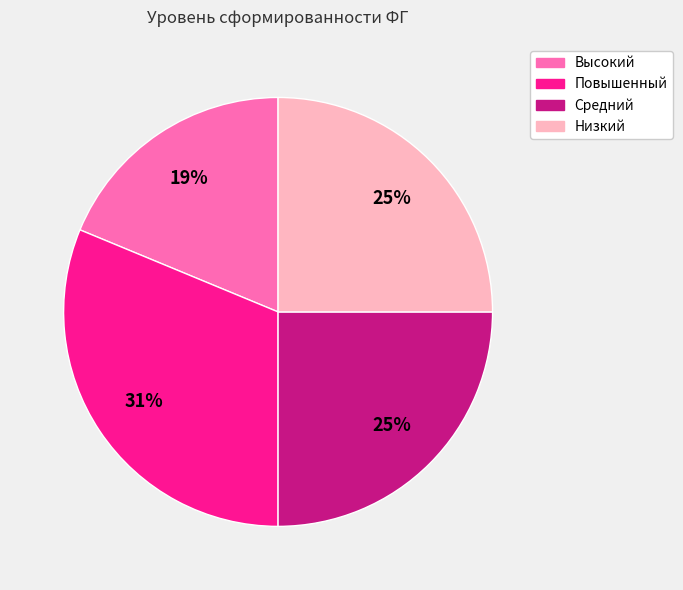

Do Повышенный and Средний together represent more than half of the pie?

Yes